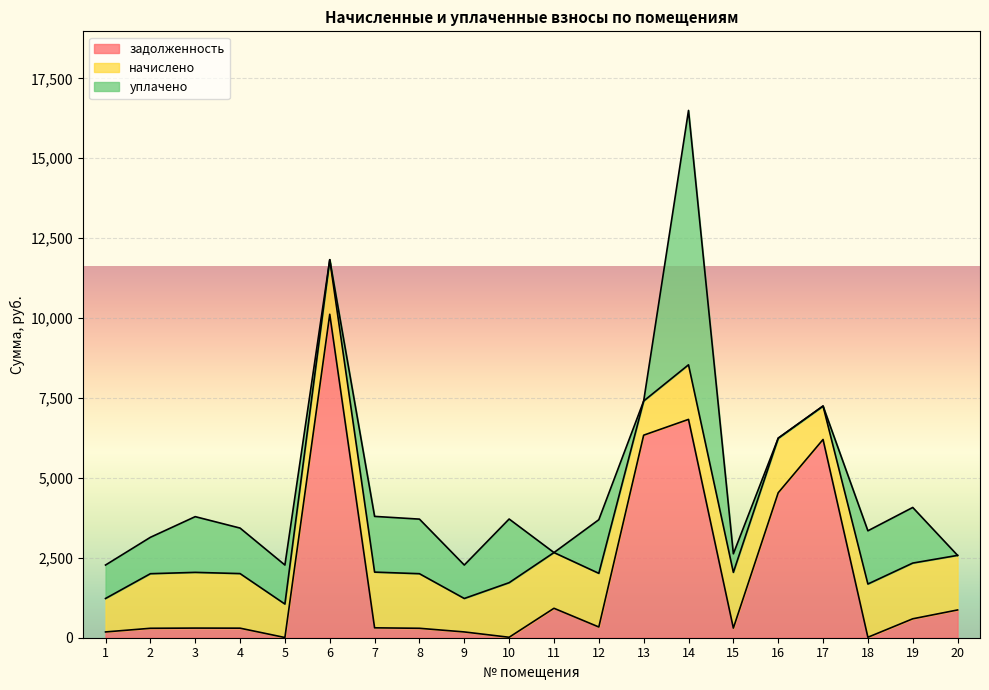

What is the spread (max minus min) of values at 4?

1408.8